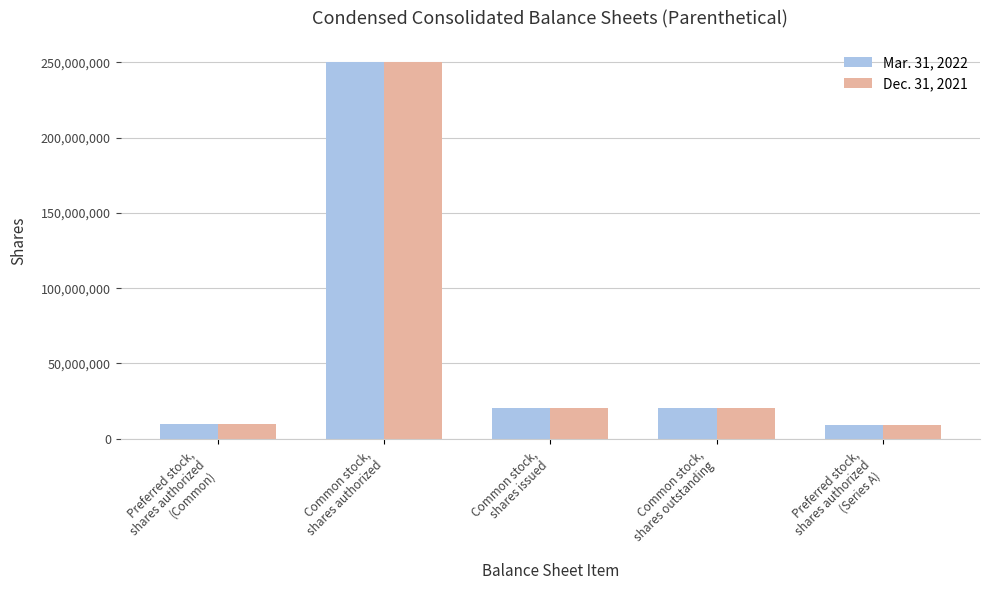

What is the lowest value of the Mar. 31, 2022 series?

9000000